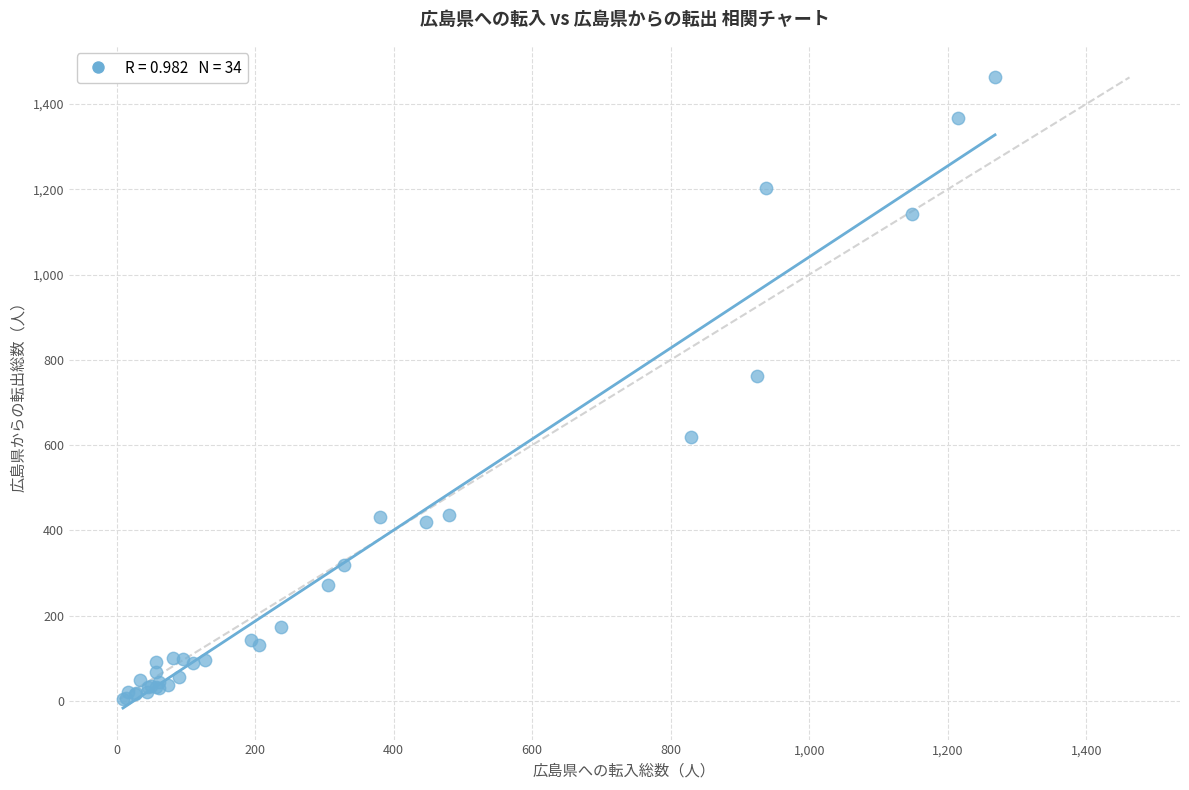

What Y value in the scatter plot is closest to 733?

763.2